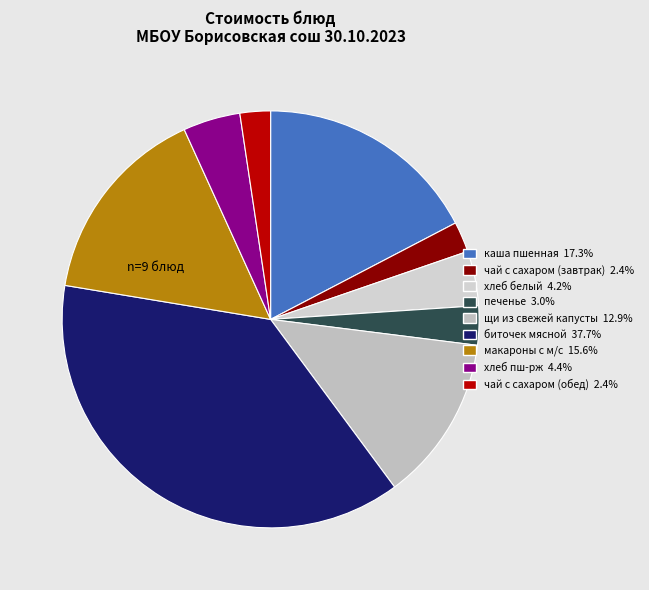

To the nearest percent, what is the average slice percentage?

11%